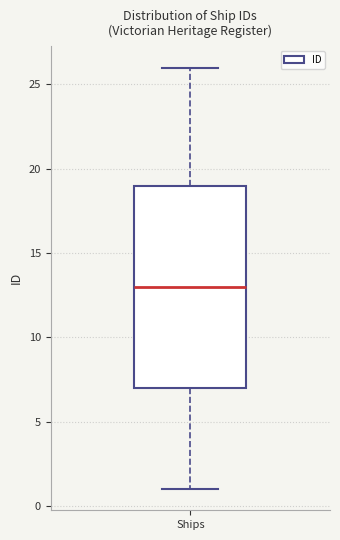

Transcribe this box plot: give where the median line is, the range the box spans, and where the two whiskers end, as read against the y-axis. The values are not printed on the chart, so give them approximately, as read against the axis.

median 13, box 7 to 19, whiskers 1 to 26